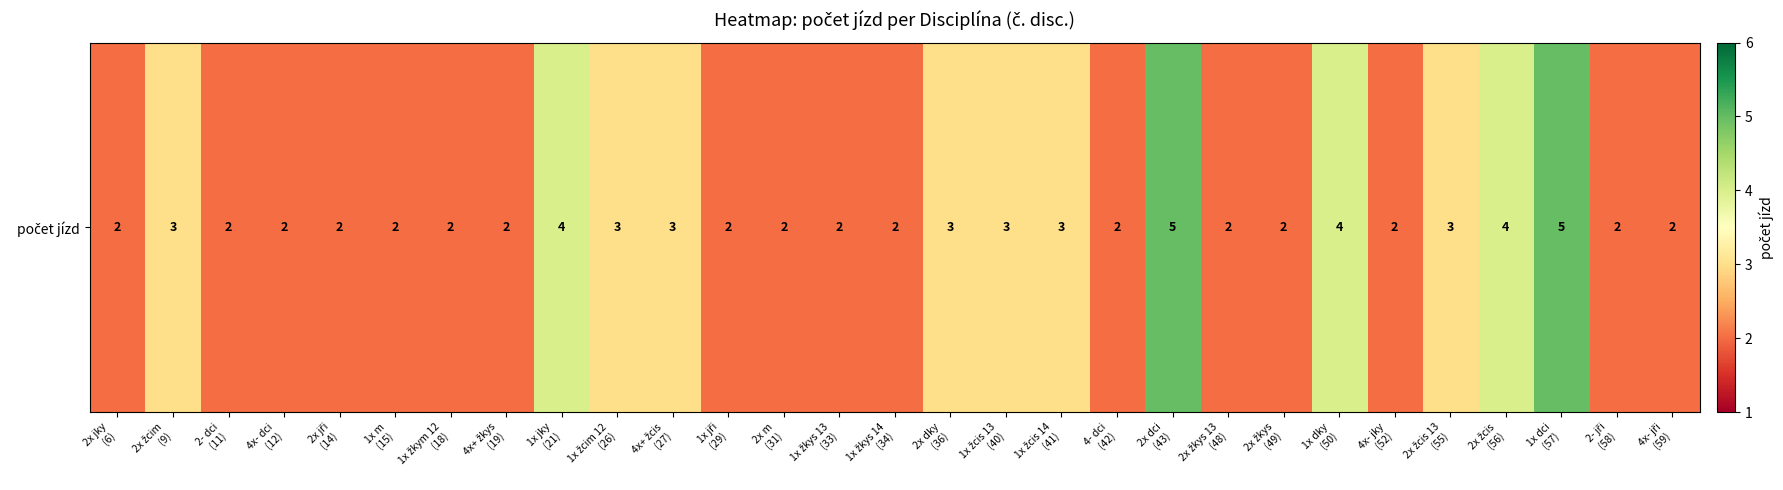

Between 4x- jky
(52) and 2x jky
(6), which is larger?

4x- jky
(52)